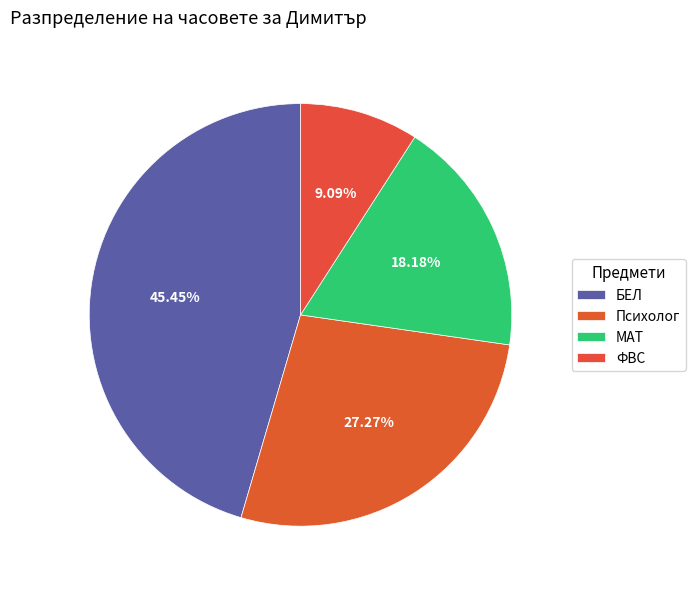

What is the largest slice in the pie chart?

БЕЛ